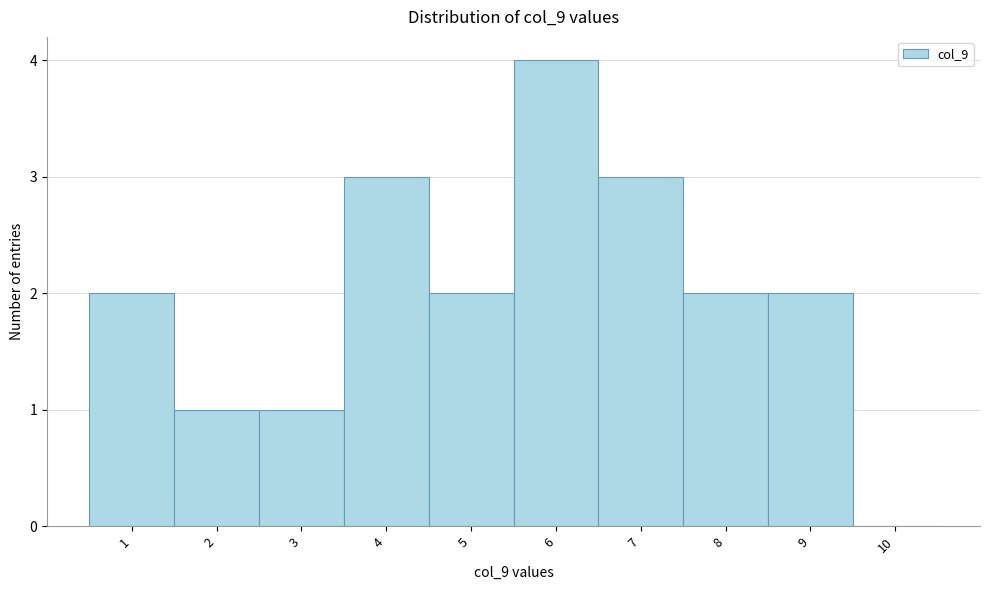

Reading left to right, what are all the values shown in this chart?

1=2	2=1	3=1	4=3	5=2	6=4	7=3	8=2	9=2	10=0